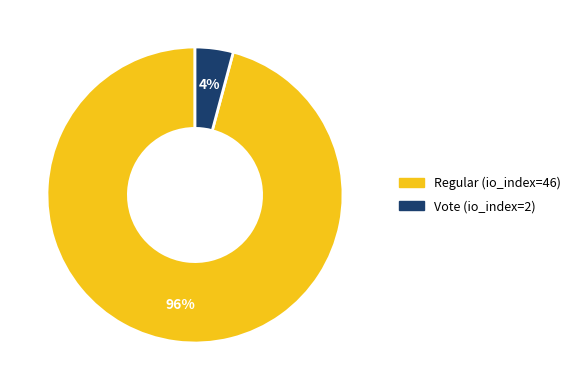

To the nearest percent, what portion does Vote (io_index=2) represent?

4%